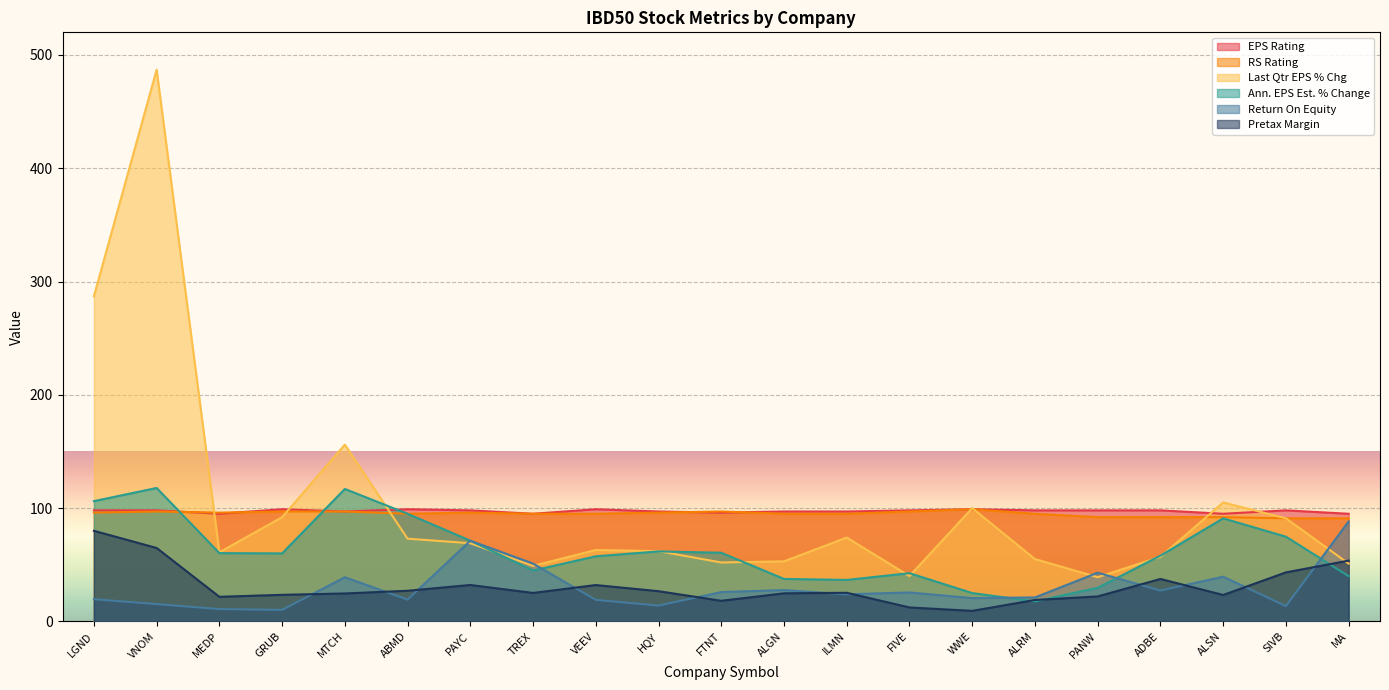

Is the value of Ann. EPS Est. % Change at ILMN greater than the value of EPS Rating at FTNT?

No